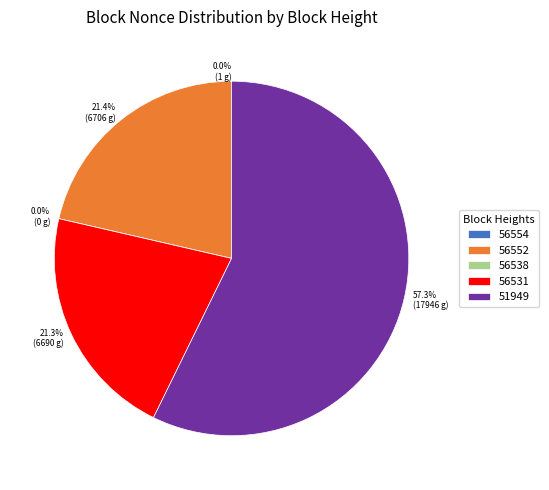

How many segments does this pie chart have?

5